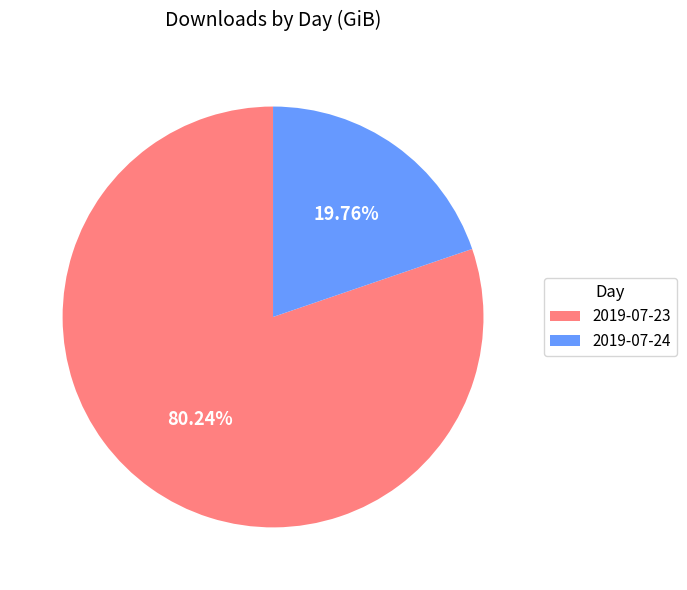

Combined, do 2019-07-24 and 2019-07-23 account for over 50%?

Yes